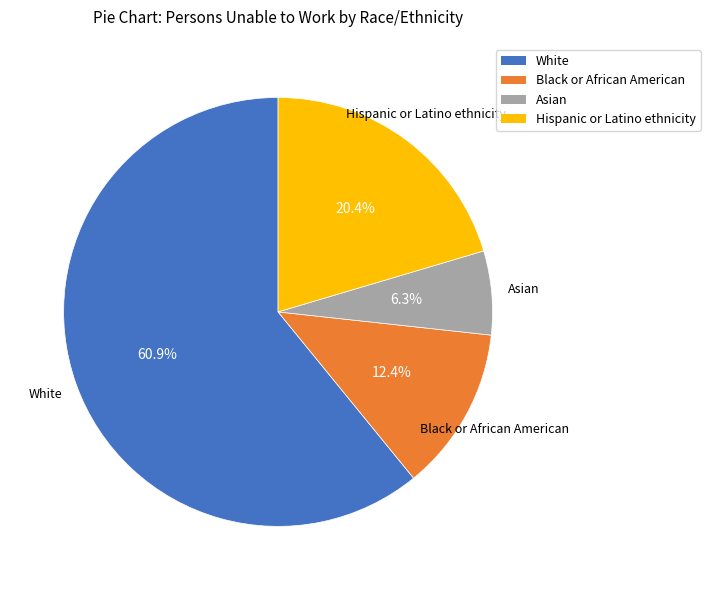

What is the ratio of the value at Black or African American to the value at Asian?

2.0